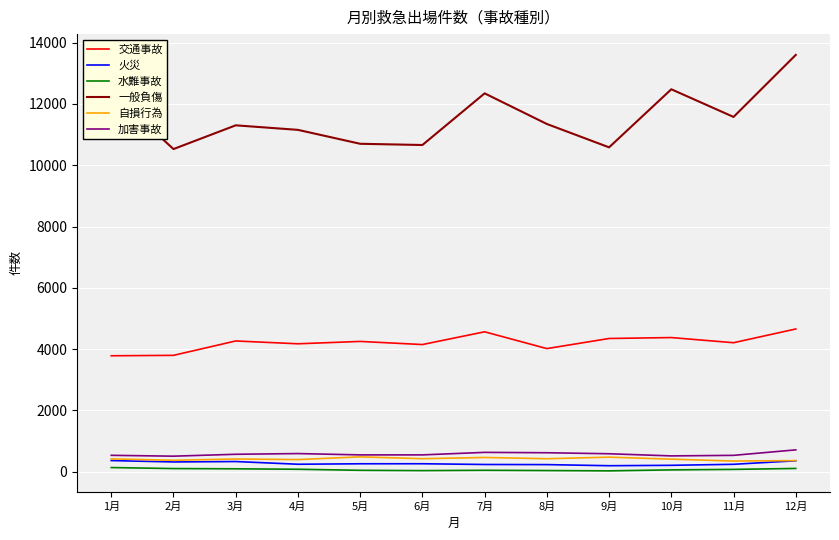

What is the maximum value for 火災?

366